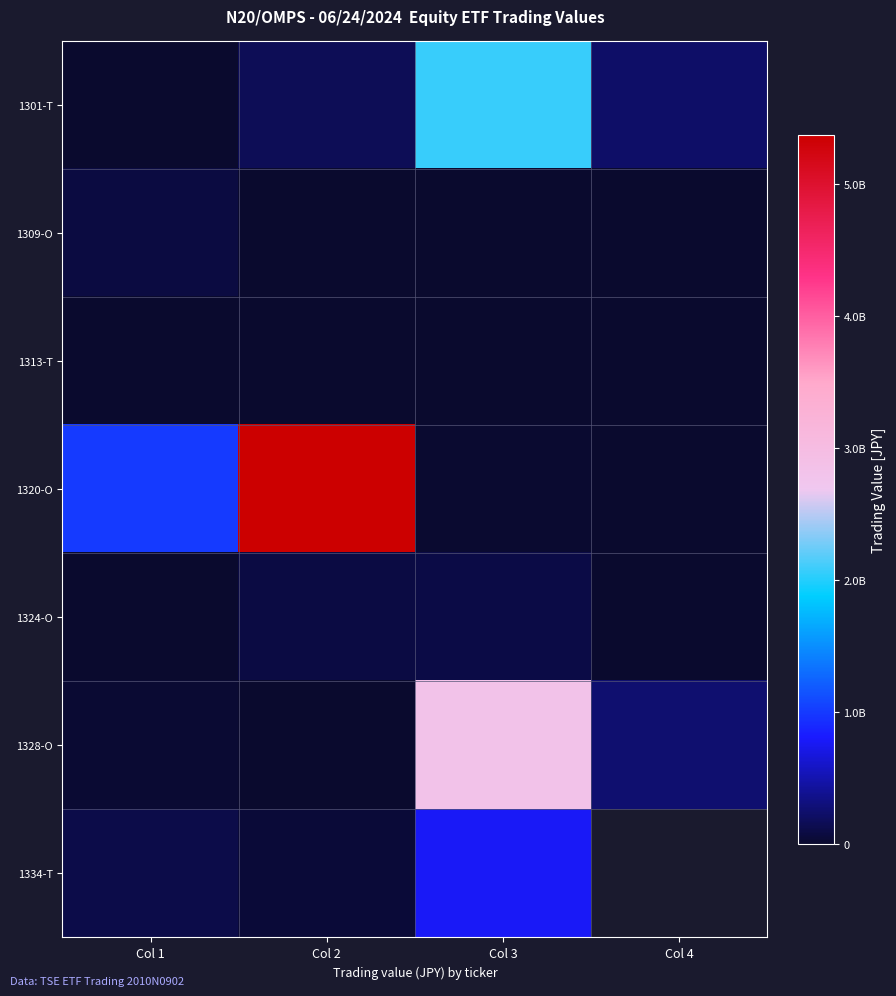

At how many categories does at least one series exceed 2080062657?

2